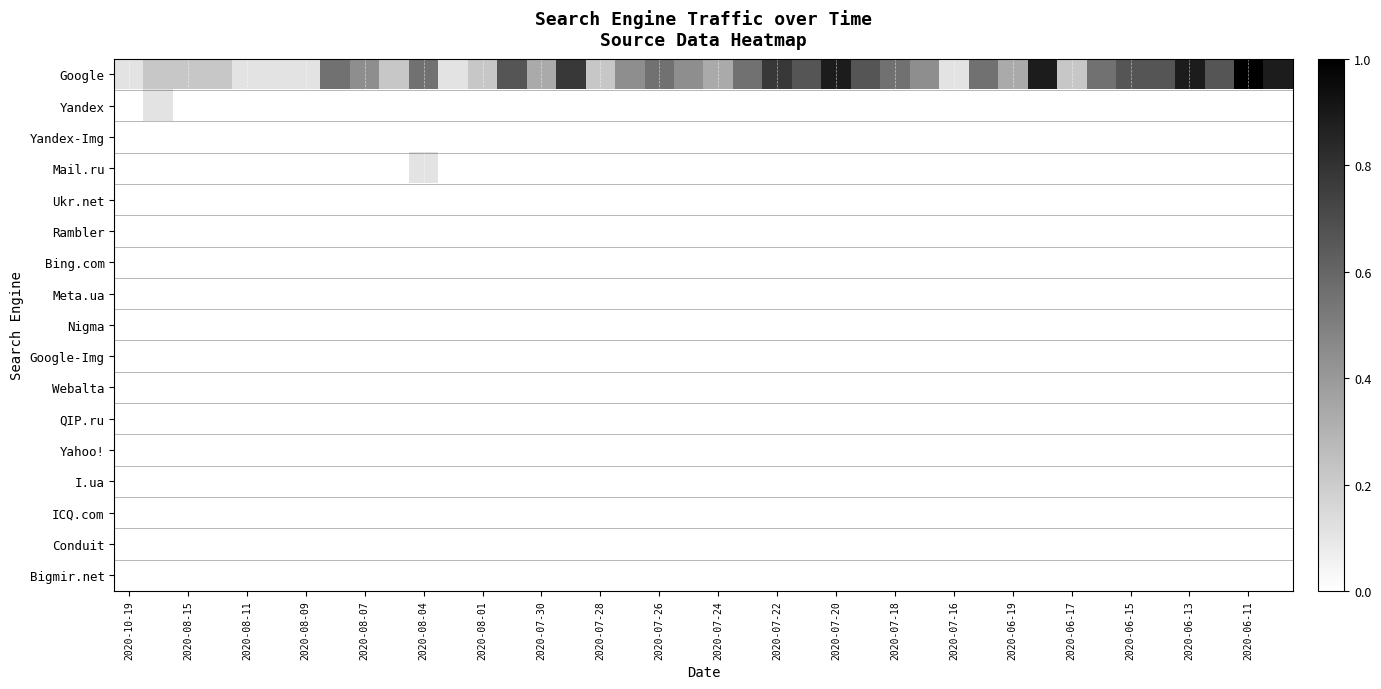

Rank the series by their maximum value, from lowest to highest.

Yandex-Img, Ukr.net, Rambler, Bing.com, Meta.ua, Nigma, Google-Img, Webalta, QIP.ru, Yahoo!, I.ua, ICQ.com, Conduit, Bigmir.net, Yandex, Mail.ru, Google